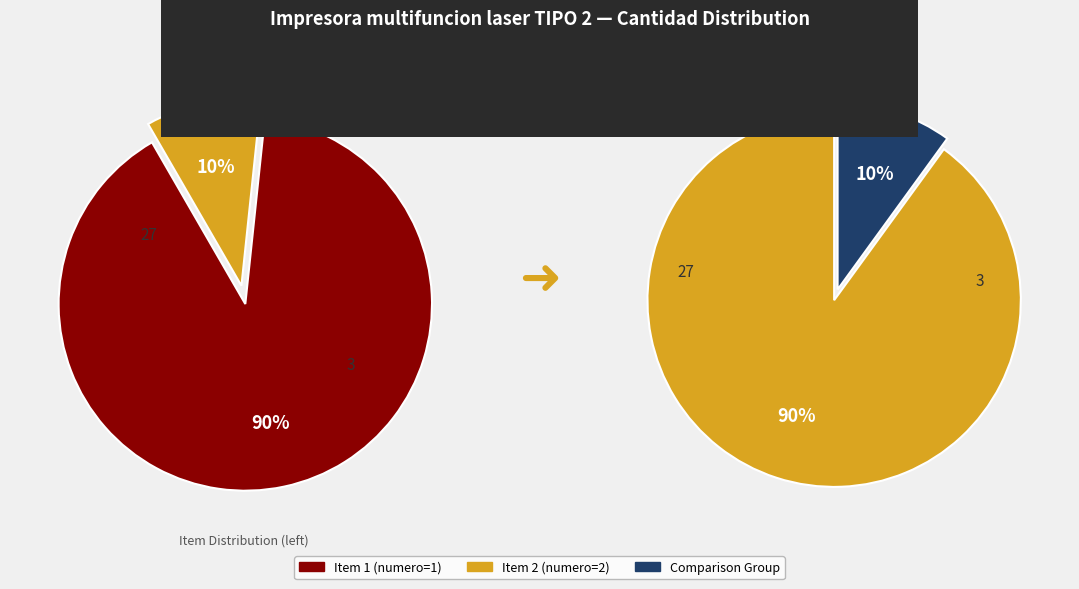

To the nearest percent, what is the difference between the largest and smallest slice percentages?

80%